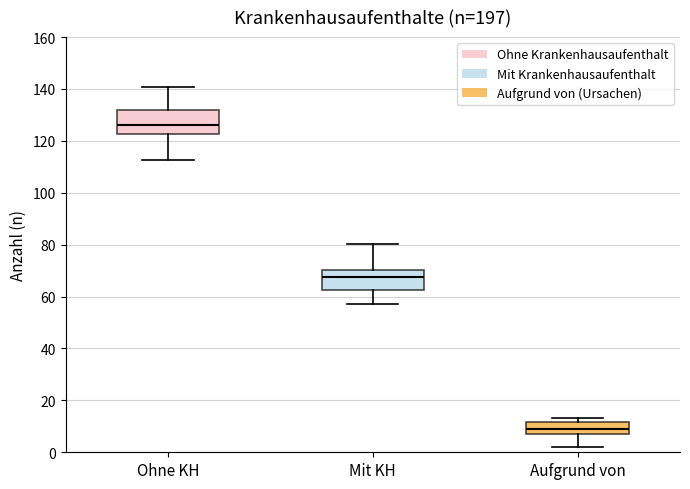

Where does the lower whisker of the box for Mit KH end on the y-axis? The values are not printed on the chart, so give them approximately, as read against the axis.

58